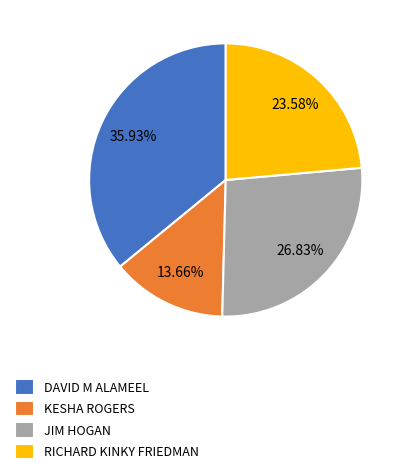

Approximately how many times larger is the value at KESHA ROGERS compared to RICHARD KINKY FRIEDMAN?

0.6